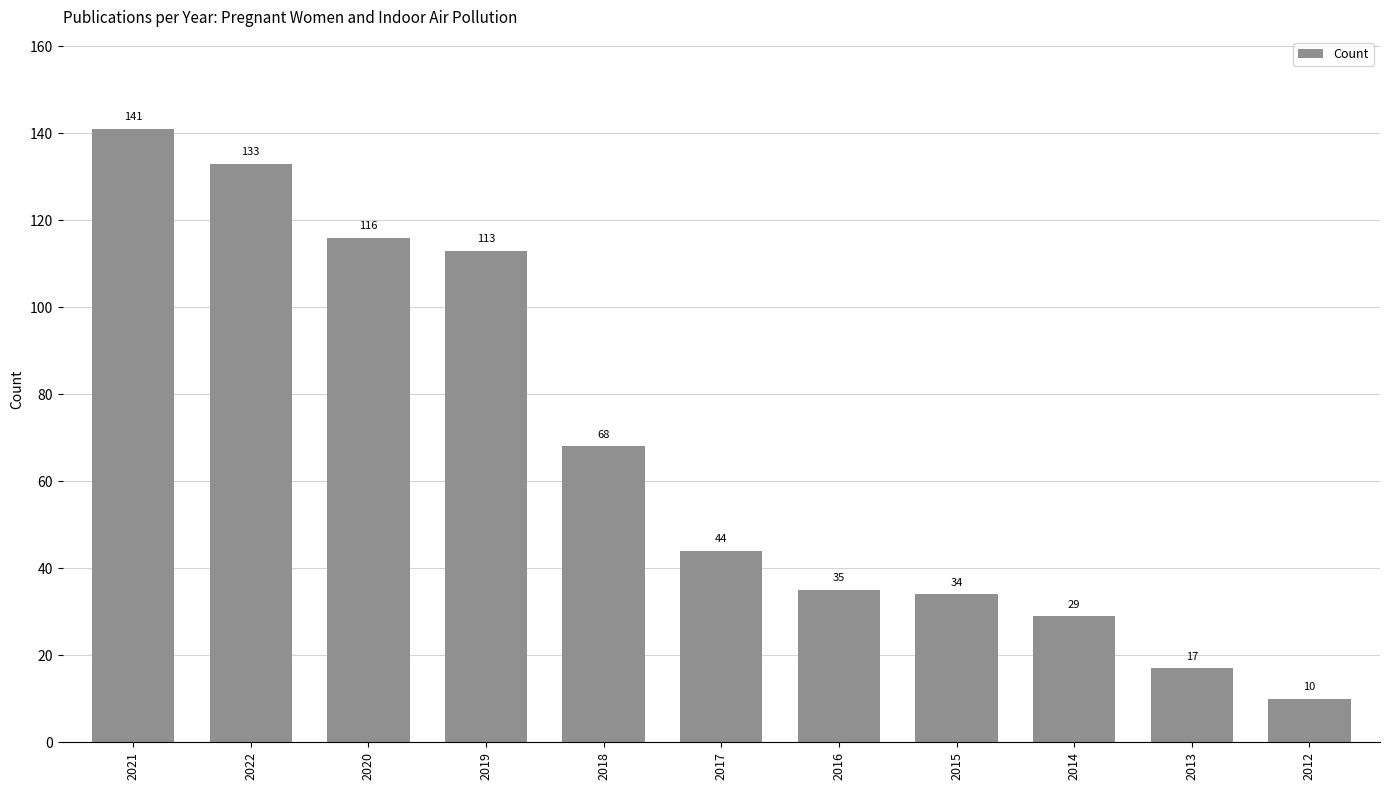

What value does the data have at 2014, to the nearest 5?

30